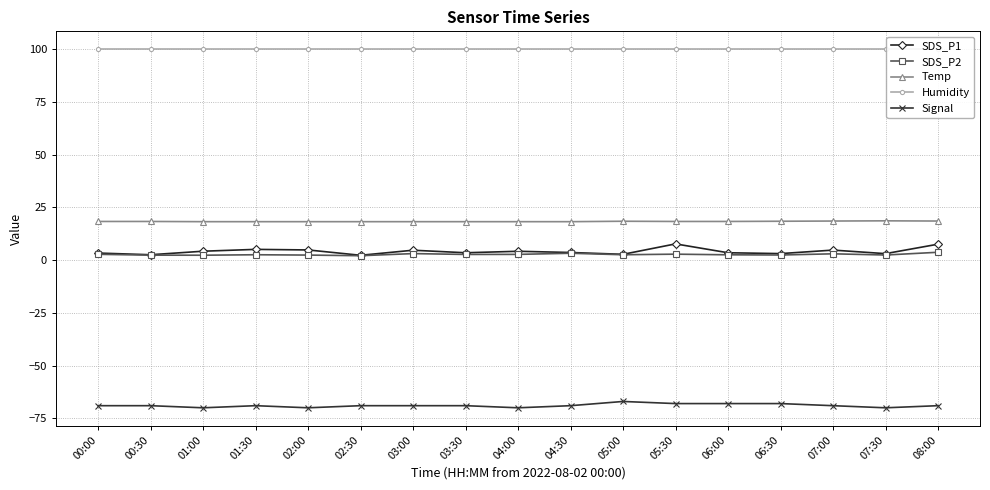

Where is the first local minimum for SDS_P2?

01:00